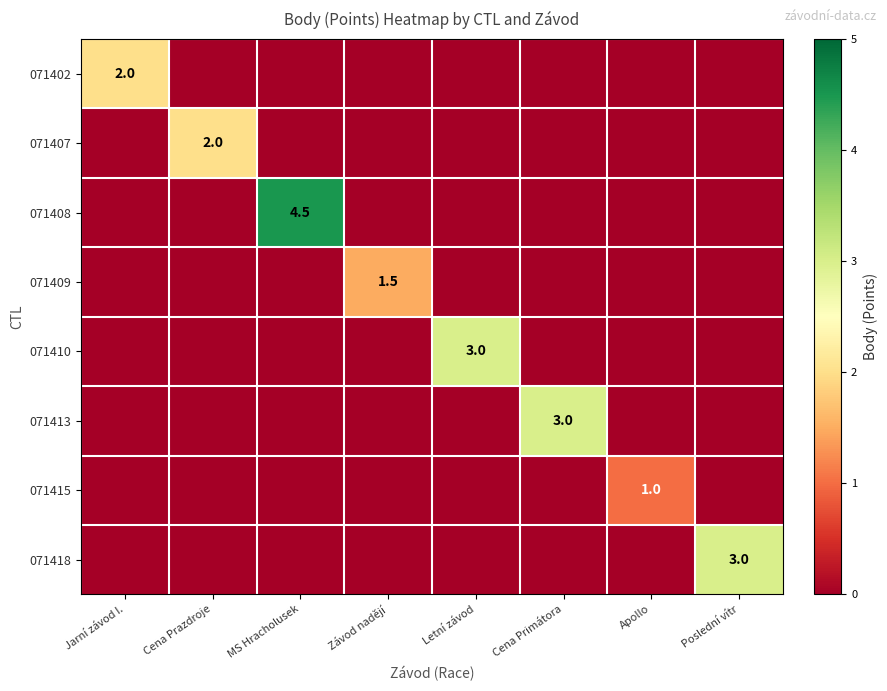

Between Cena Prazdroje and Jarní závod I., which is larger?

Jarní závod I.